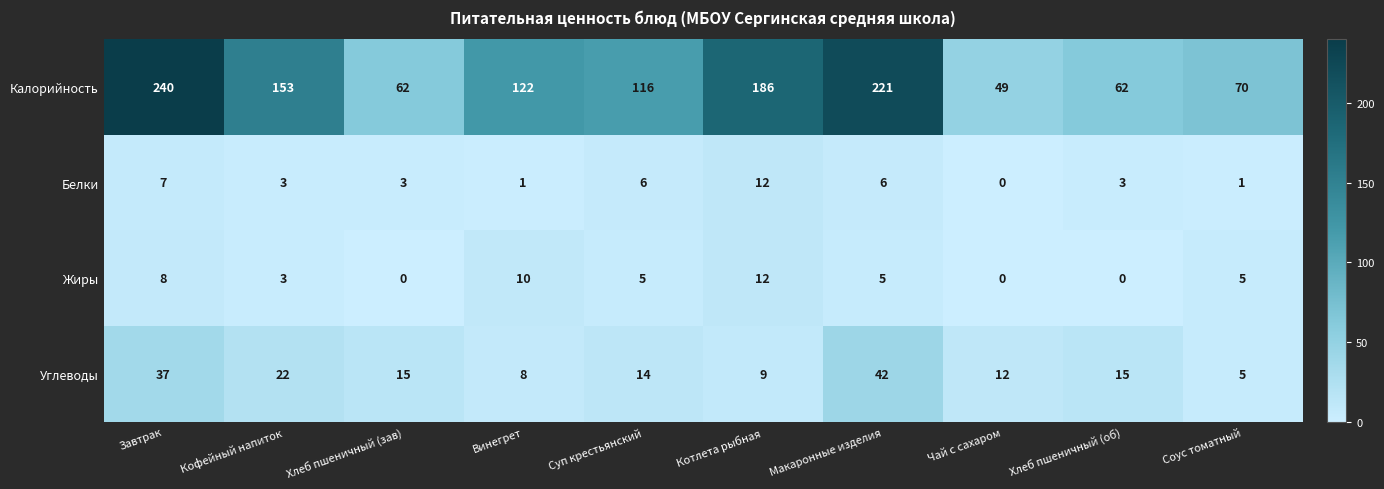

The value of Калорийность at Чай с сахаром is 49. True or false?

True